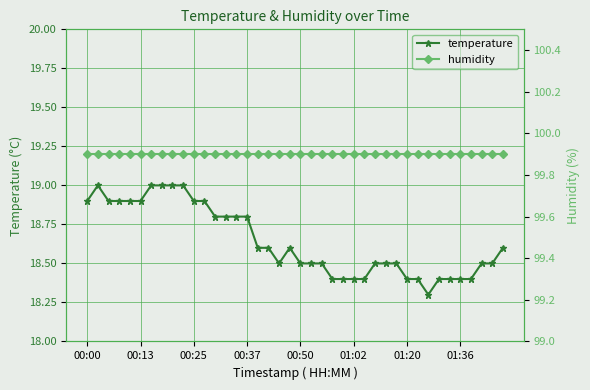

What is the lowest value of the temperature series?

18.3